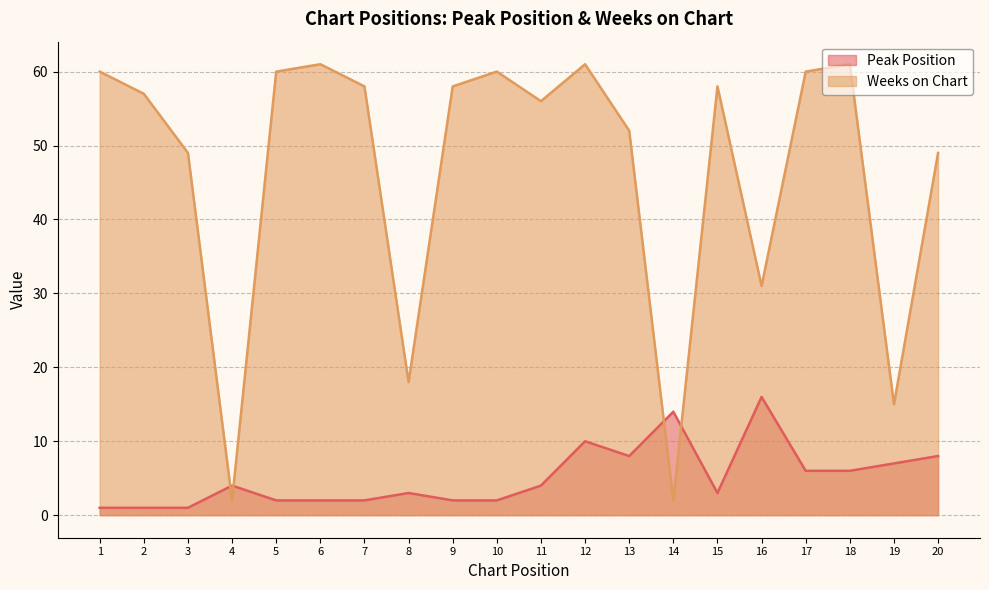

List the series in order of their peak value, highest first.

Weeks on Chart, Peak Position